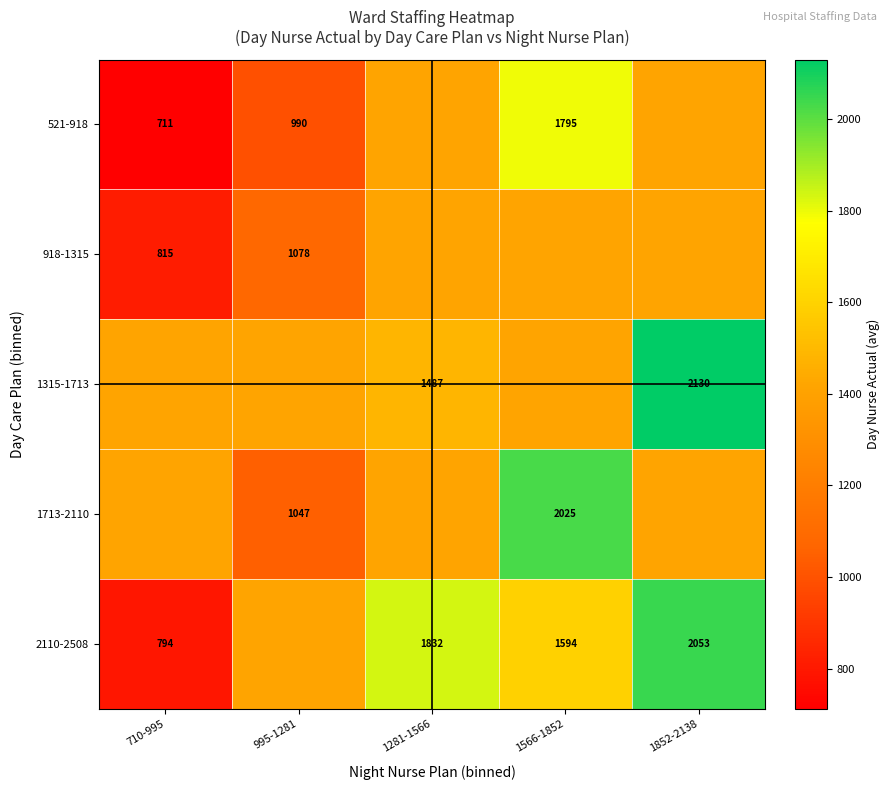

Where does the 521-918 series first go above 1411?

1281-1566